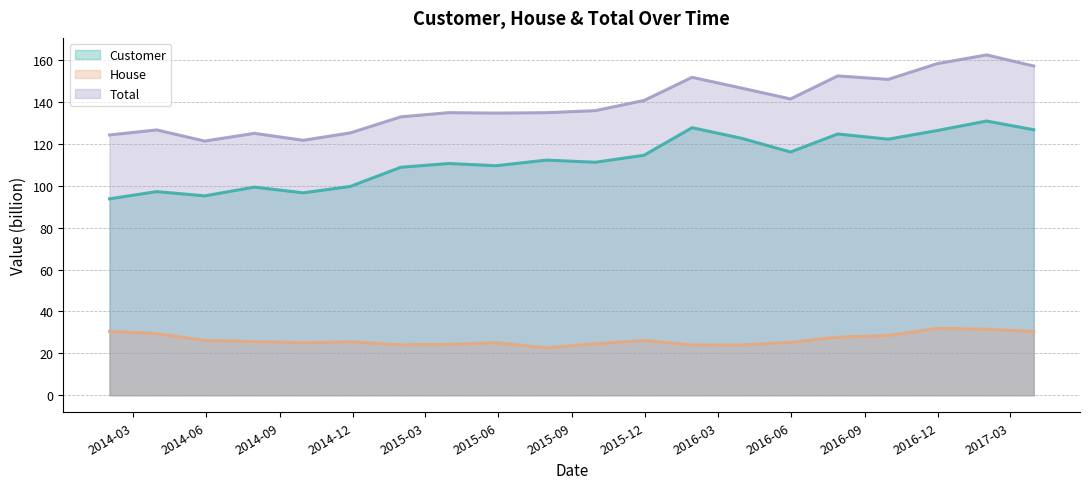

What is the label of the 7th point from the right?

2016-03-31